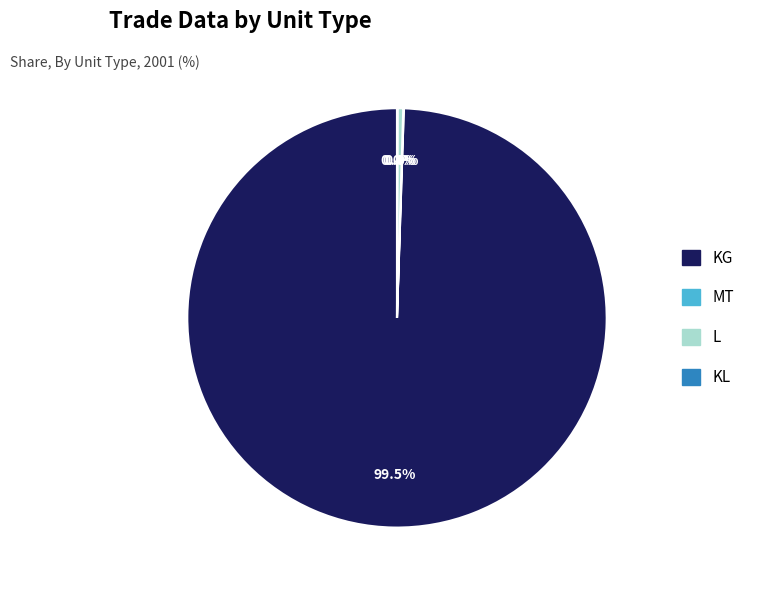

Does KG account for over 50% of the chart?

Yes